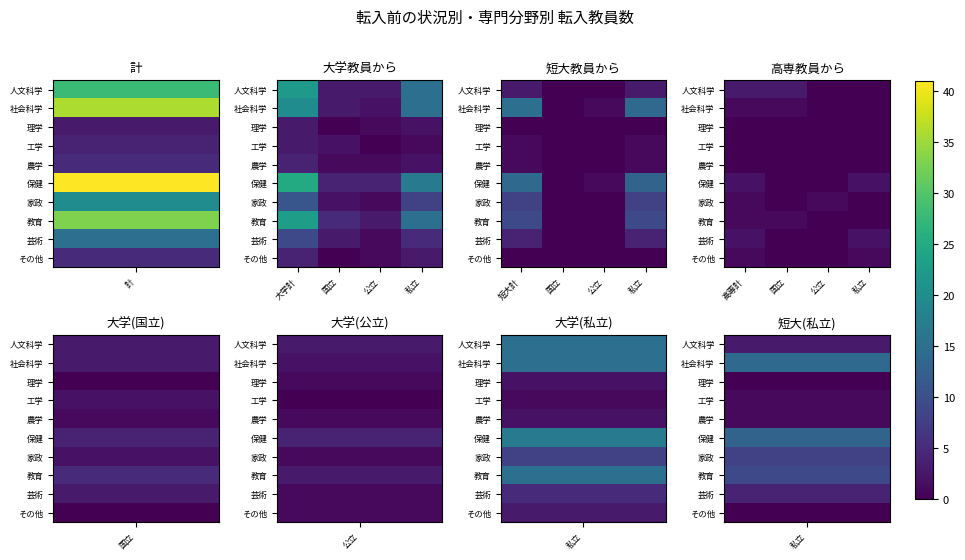

At how many categories does at least one series exceed 0?

4